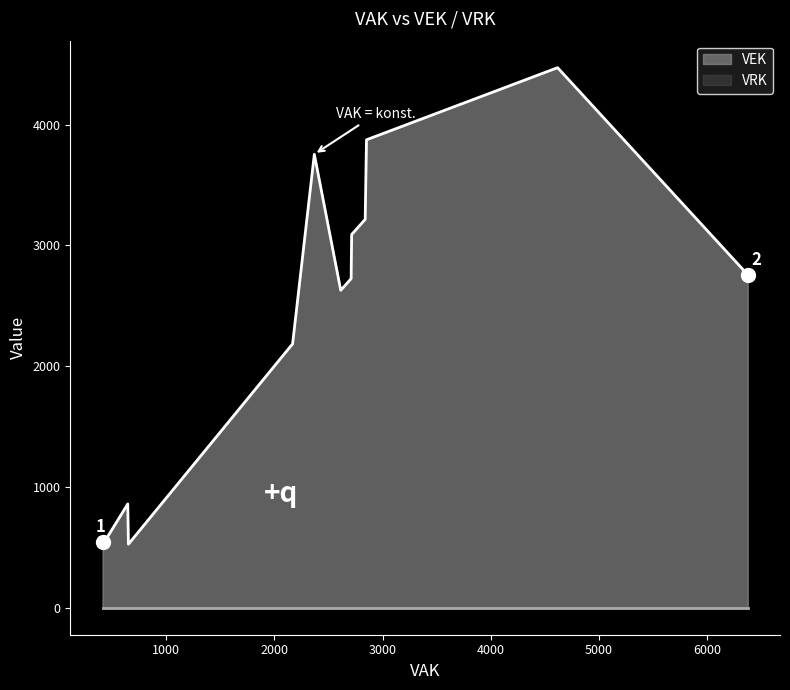

How many lines are shown in the chart?

2